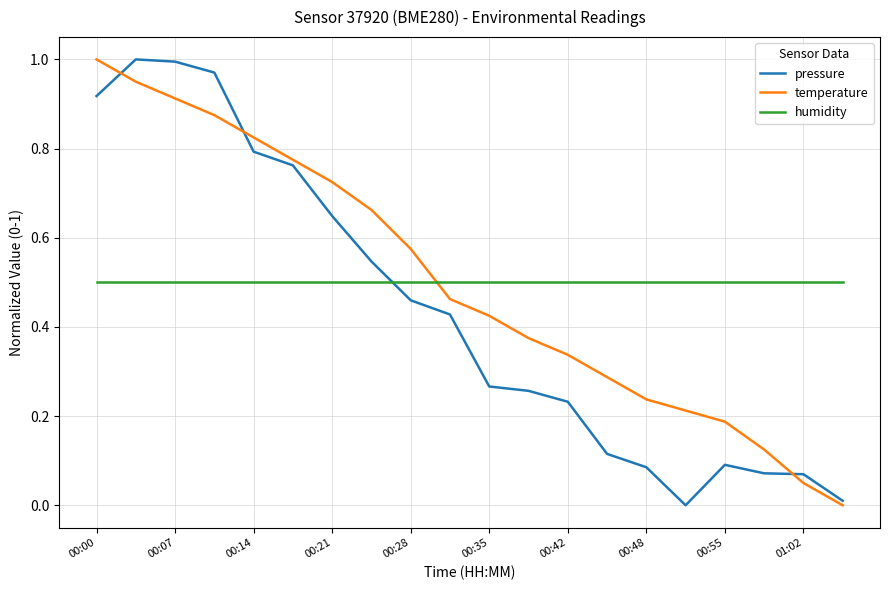

How many values in the temperature series exceed 0?

19